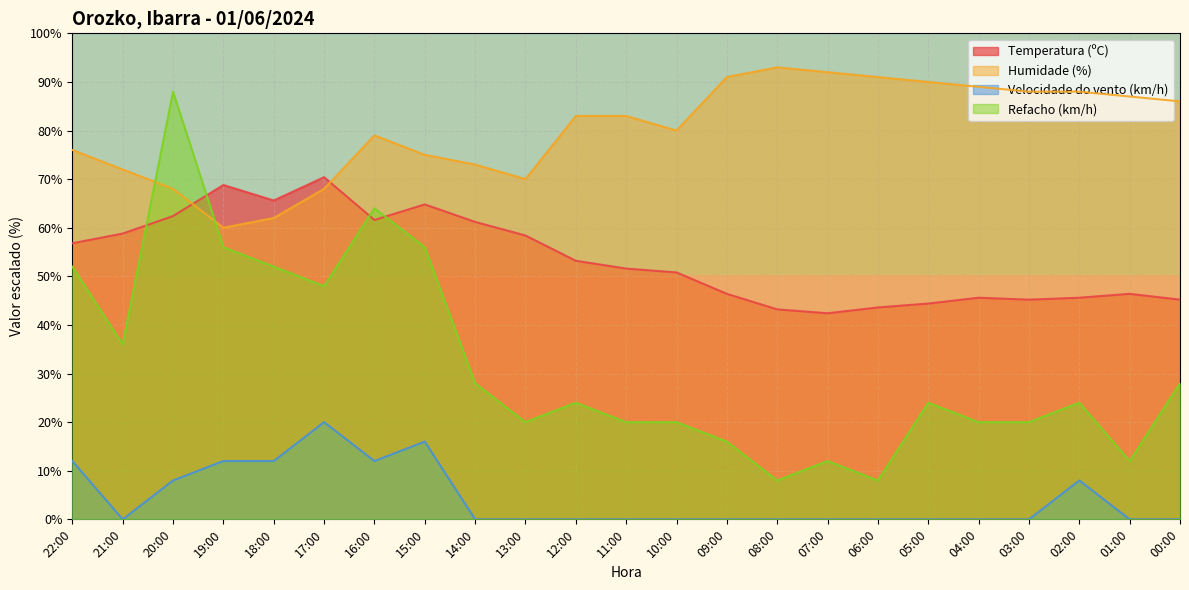

What is the maximum value for Humidade (%)?

93.0